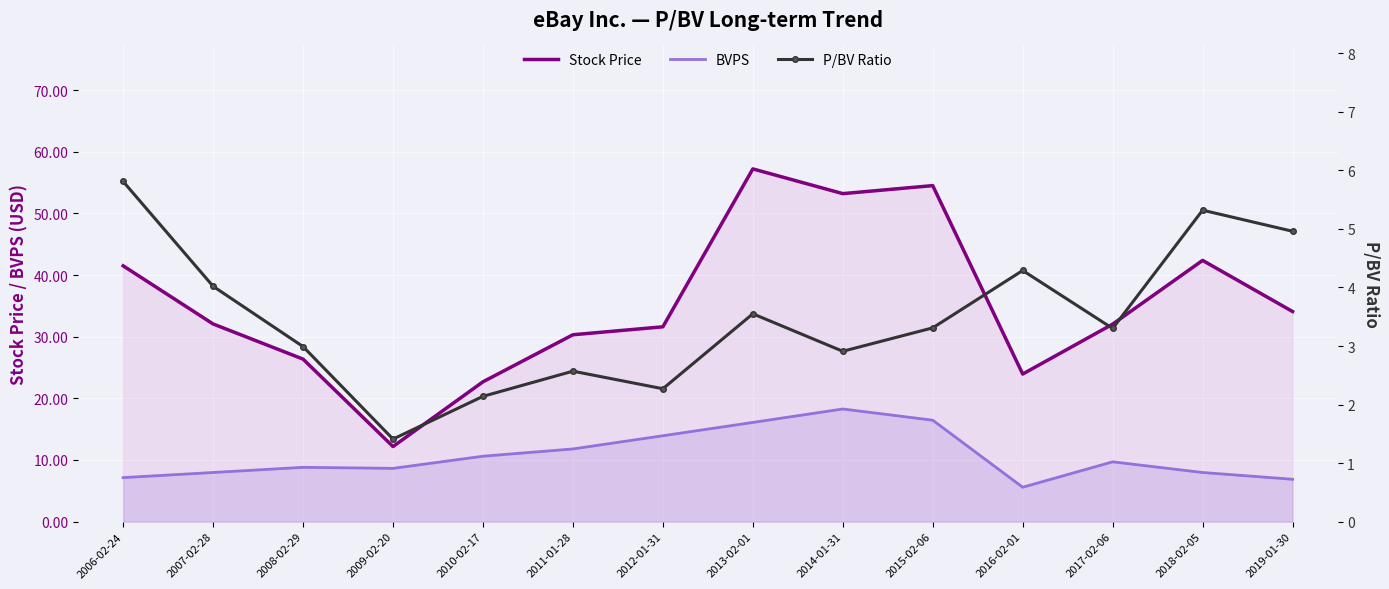

What is the value of the P/BV Ratio point at the 7th from the left?

2.3